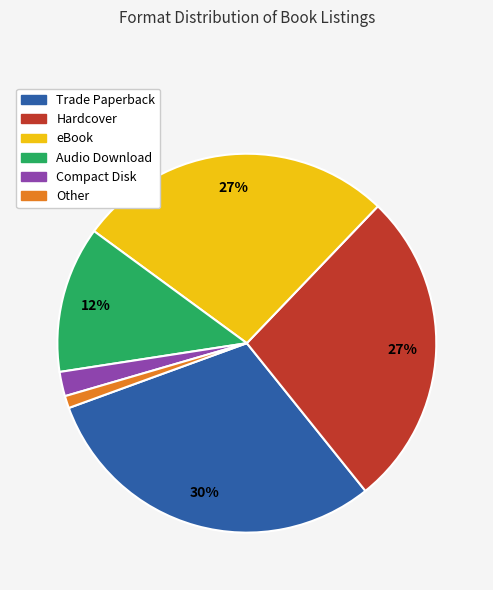

Is it true that eBook is 14% of the pie?

False